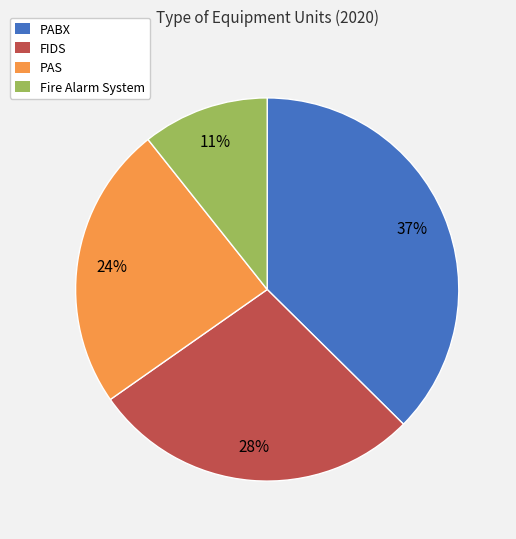

Which has a higher value, PABX or PAS?

PABX